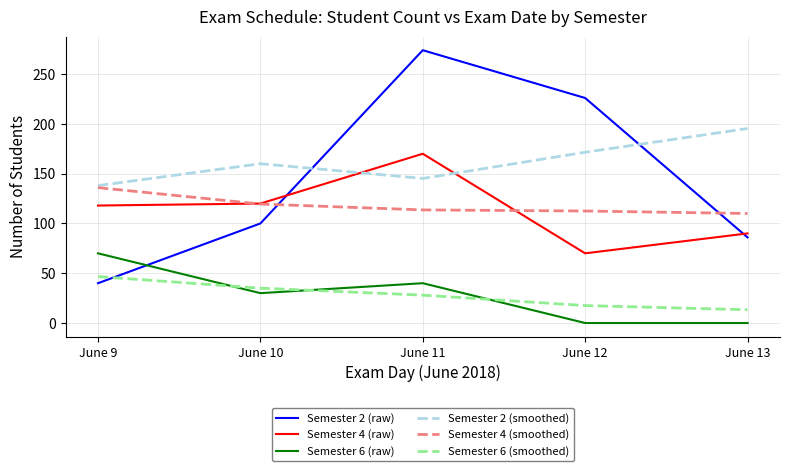

True or false: Semester 4 (smoothed) has a value of 24.4 at June 12.

False